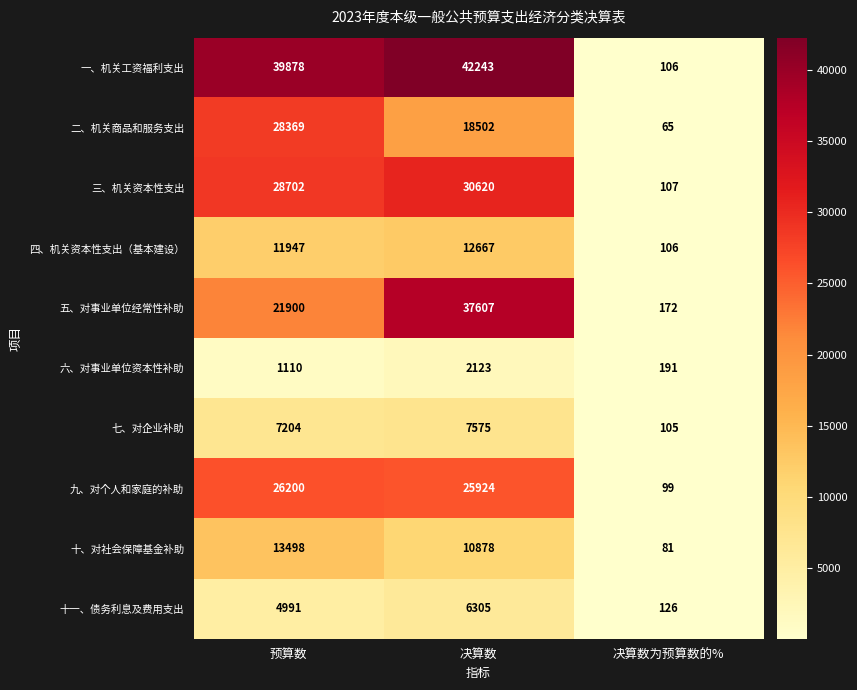

What is the difference between the maximum and minimum values in the 十一、债务利息及费用支出 series?

6179